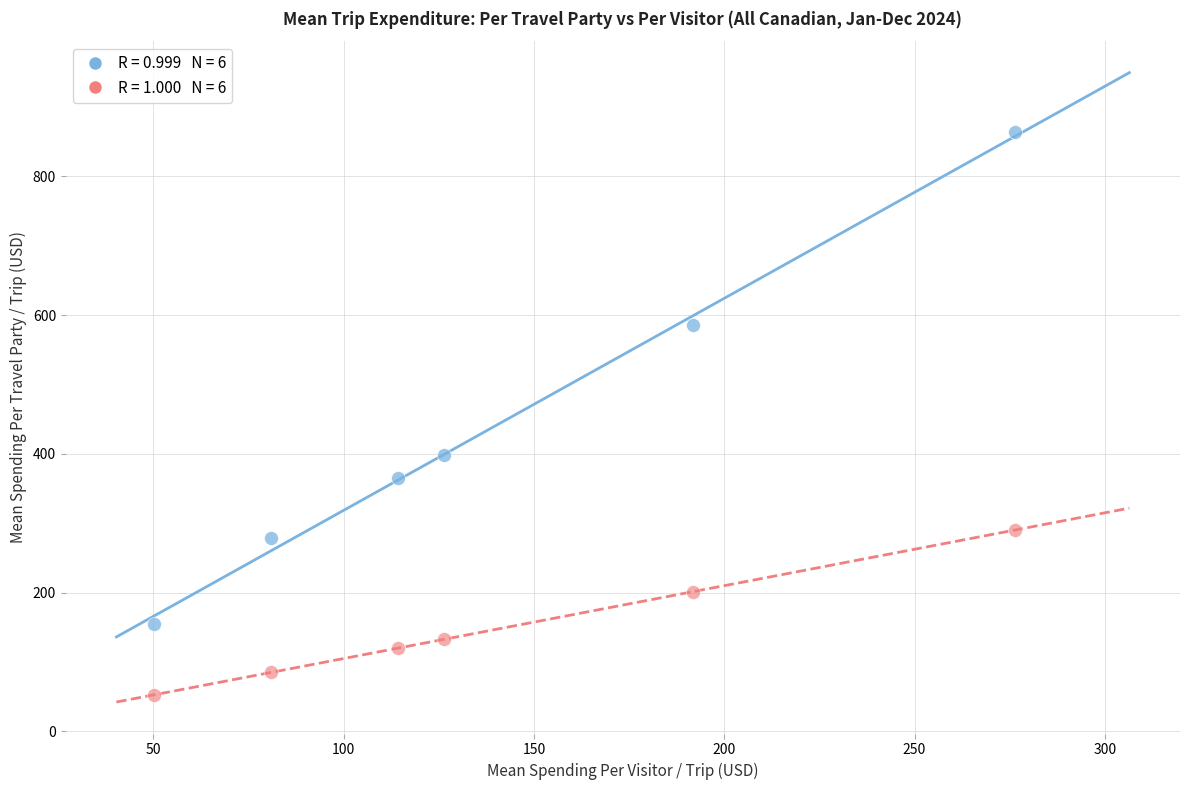

Across all data points, what is the average X value?

140.0